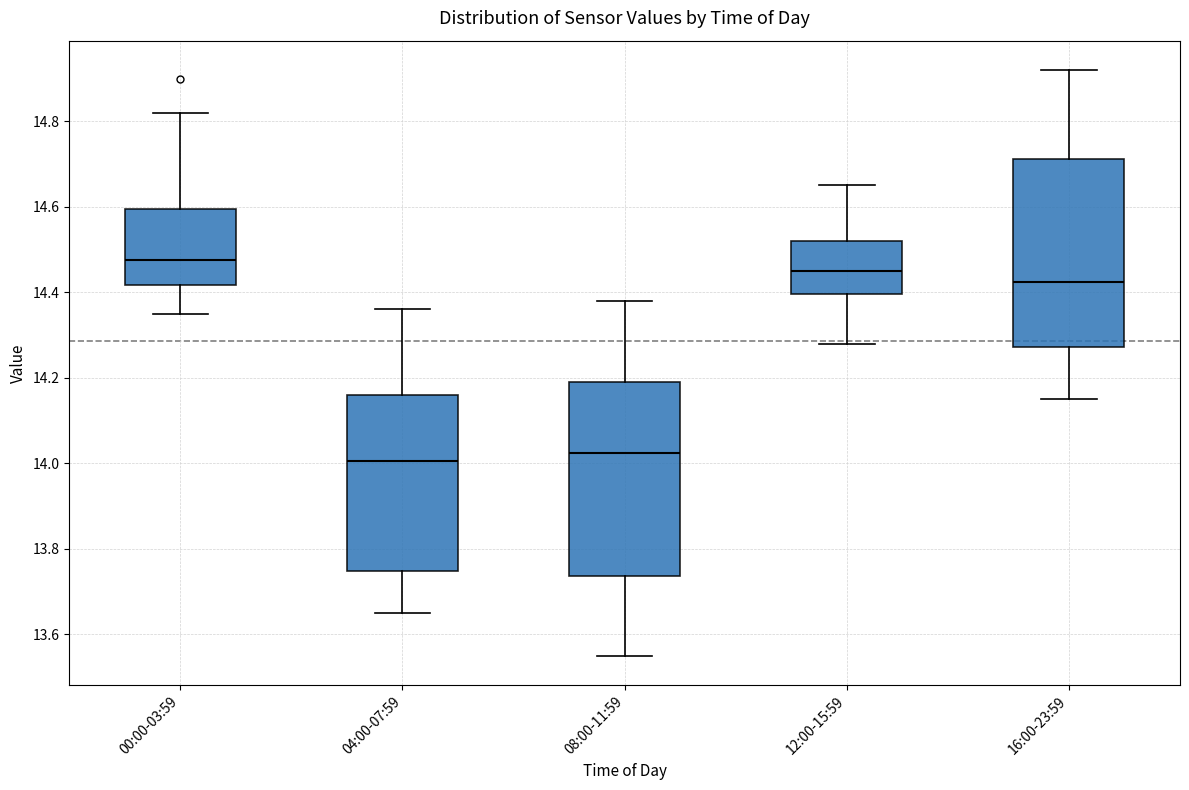

Where is the upper edge of the box for 00:00-03:59 on the y-axis? The values are not printed on the chart, so give them approximately, as read against the axis.

14.60